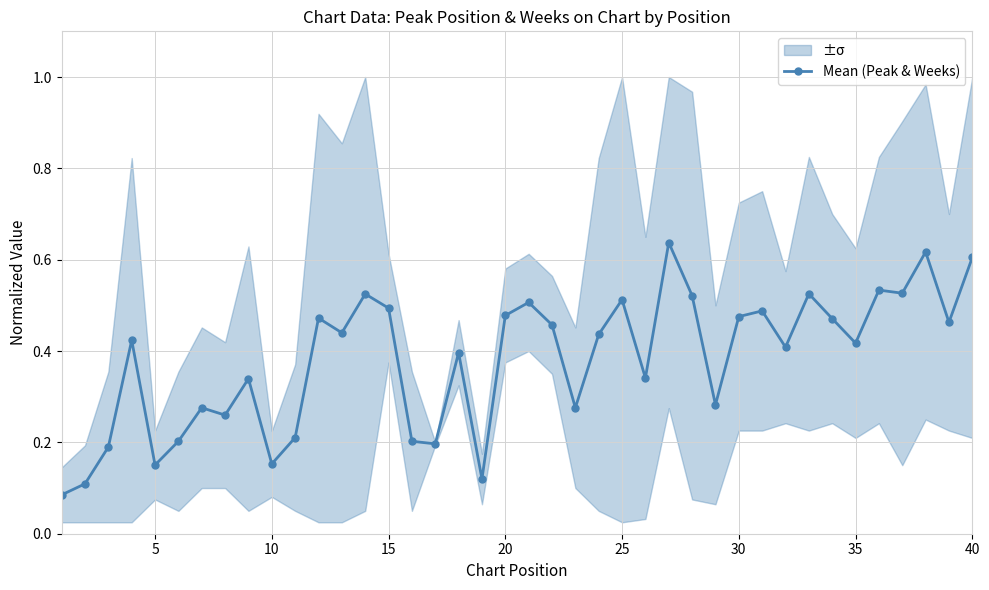

Is it true that Mean (Peak & Weeks) equals 0.7 at 25?

False